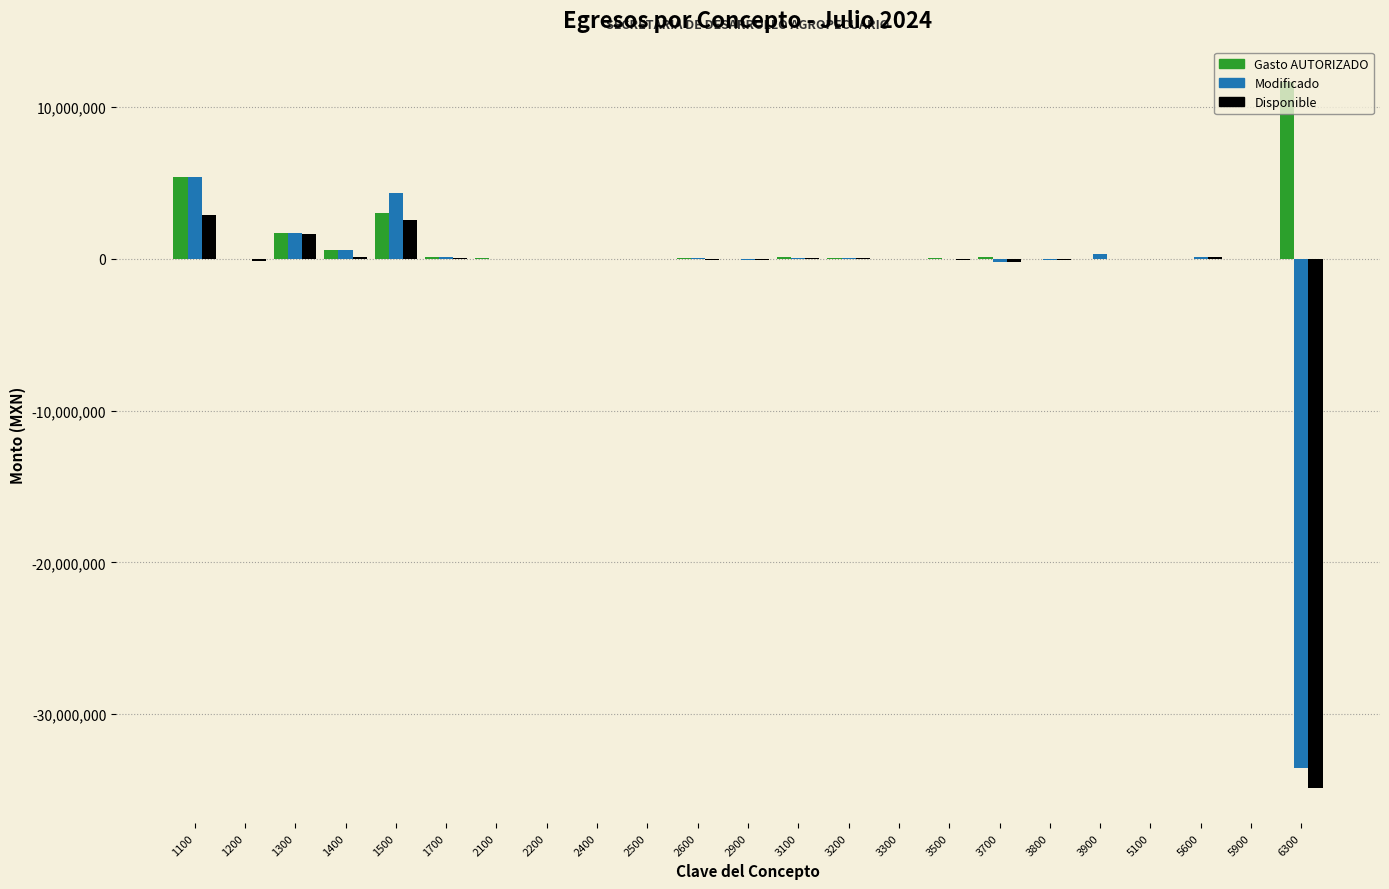

What is the sum of all Gasto AUTORIZADO values?

22985458.2